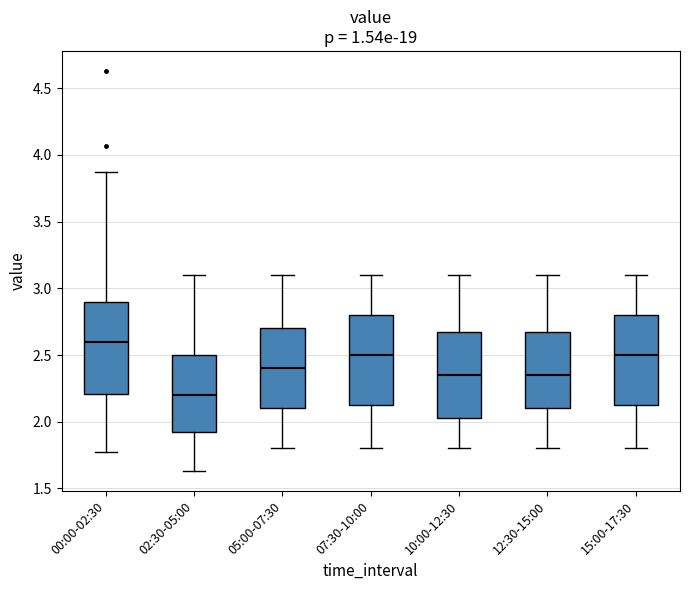

Reading left to right, transcribe this box plot: for each box, give where its median line is, the range the box spans, and where its two whiskers end, as read against the y-axis. The values are not printed on the chart, so give them approximately, as read against the axis.

00:00-02:30: median 2.60, box 2.20 to 2.90, whiskers 1.75 to 3.85
02:30-05:00: median 2.20, box 1.95 to 2.50, whiskers 1.65 to 3.10
05:00-07:30: median 2.40, box 2.10 to 2.70, whiskers 1.80 to 3.10
07:30-10:00: median 2.50, box 2.15 to 2.80, whiskers 1.80 to 3.10
10:00-12:30: median 2.35, box 2.05 to 2.70, whiskers 1.80 to 3.10
12:30-15:00: median 2.35, box 2.10 to 2.70, whiskers 1.80 to 3.10
15:00-17:30: median 2.50, box 2.15 to 2.80, whiskers 1.80 to 3.10